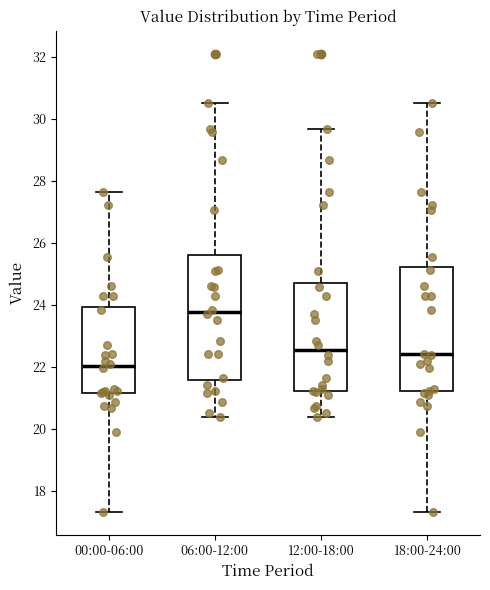

Reading left to right, transcribe this box plot: for each box, give where its median line is, the range the box spans, and where its two whiskers end, as read against the y-axis. The values are not printed on the chart, so give them approximately, as read against the axis.

00:00-06:00: median 22.0, box 21.2 to 24.0, whiskers 17.4 to 27.6
06:00-12:00: median 23.8, box 21.6 to 25.6, whiskers 20.4 to 30.6
12:00-18:00: median 22.6, box 21.2 to 24.8, whiskers 20.4 to 29.6
18:00-24:00: median 22.4, box 21.2 to 25.2, whiskers 17.4 to 30.6